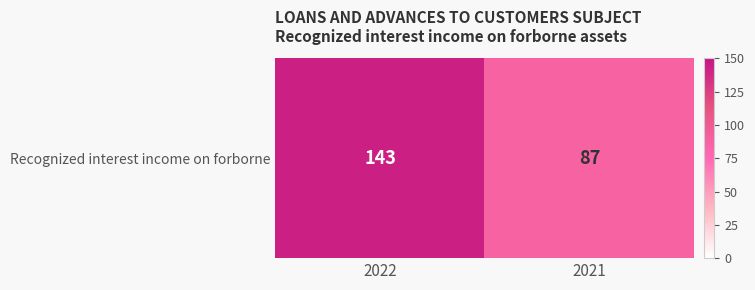

Rank the categories by value from lowest to highest.

2021, 2022